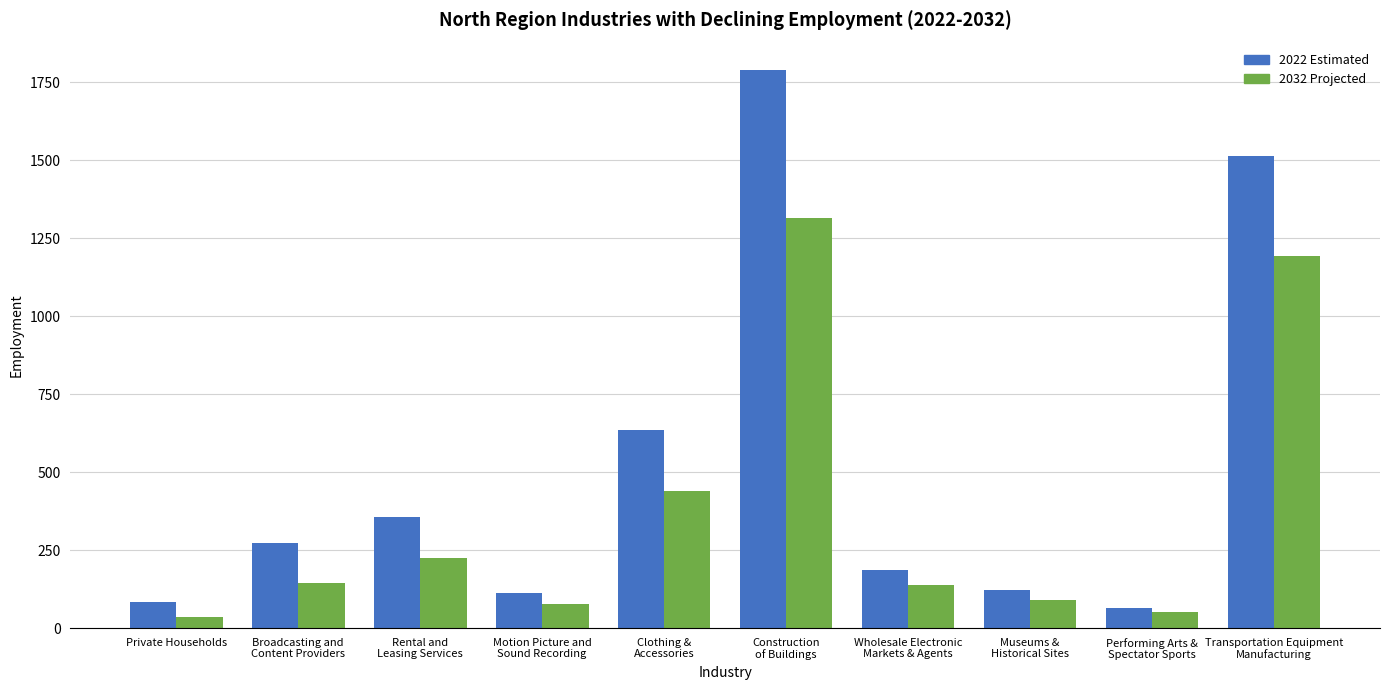

Which series has the largest total across all categories?

2022 Estimated